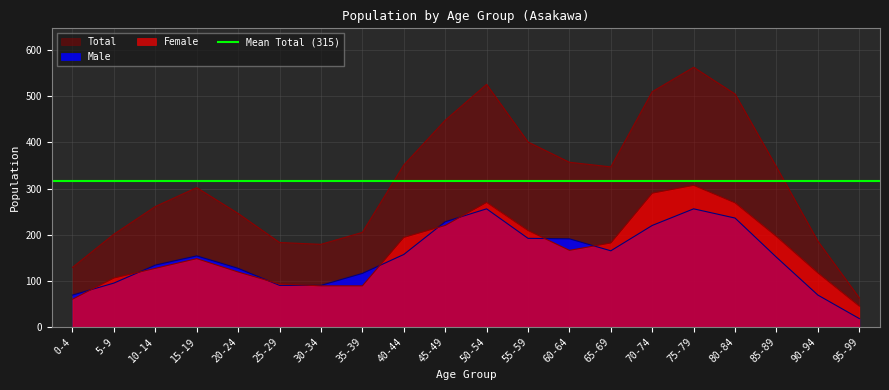

Reading left to right, transcribe all the data shown in this chart.

Female: 60	106	127	148	119	93	89	89	194	220	270	209	166	182	290	307	269	196	117	45
Male: 69	95	134	154	127	90	90	116	157	228	256	192	191	165	220	256	236	151	69	18
Total: 129	201	261	302	246	183	179	205	351	448	526	401	357	347	510	563	505	347	186	63